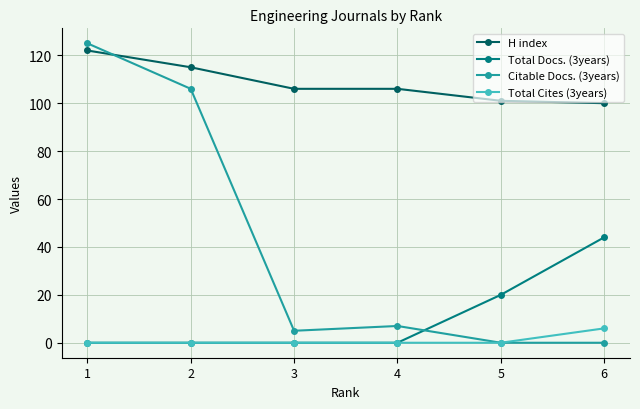

At which label does Citable Docs. (3years) reach its peak?

1